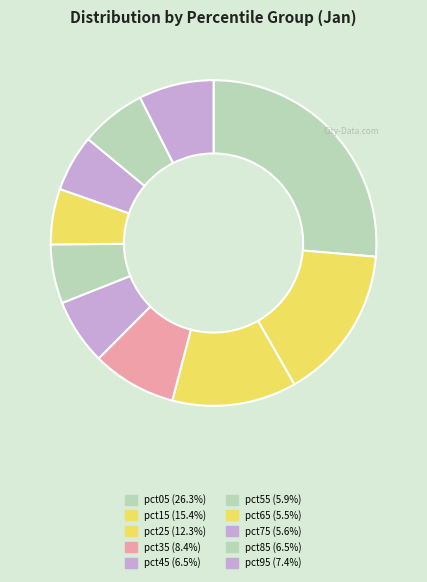

How many slices are in this pie chart?

10